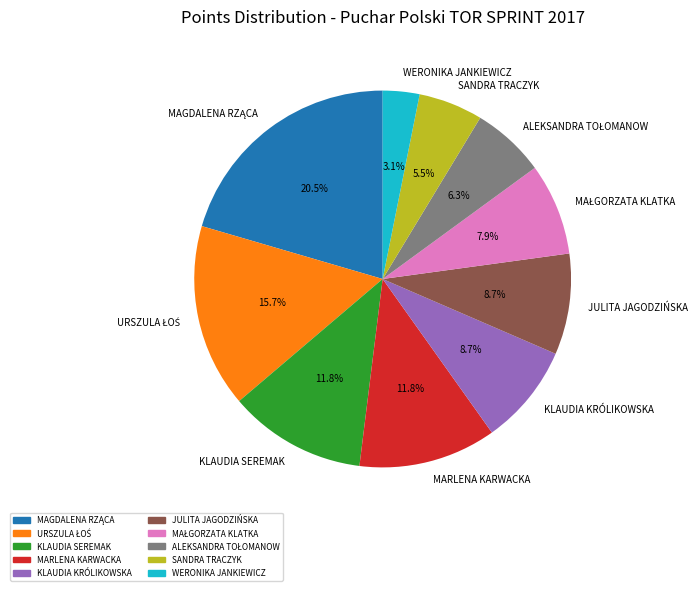

What is the smallest slice in the pie chart?

WERONIKA JANKIEWICZ